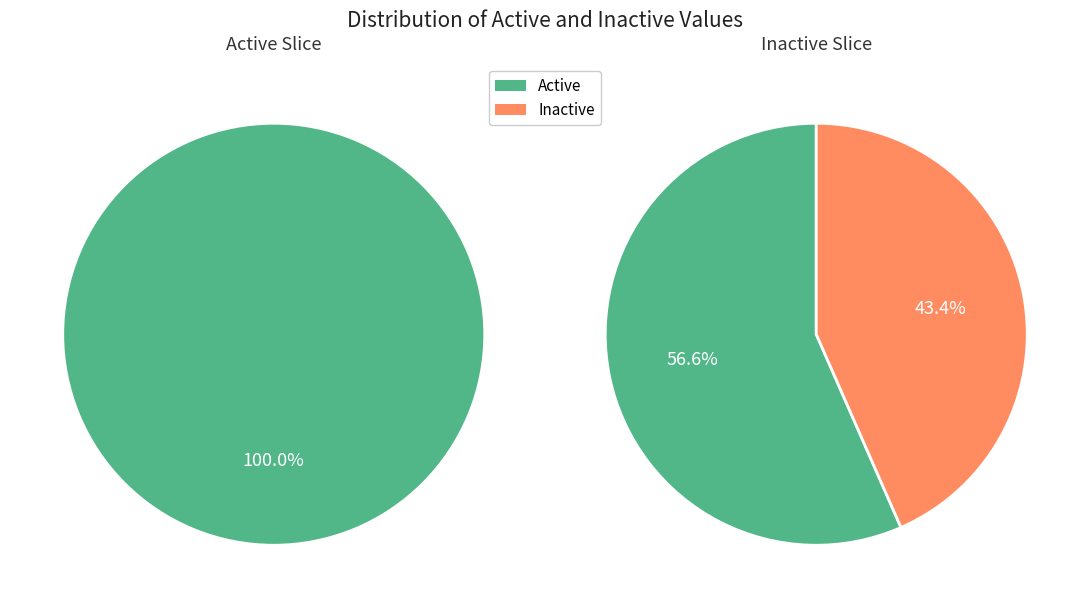

Is it true that 6 is 12% of the pie?

True